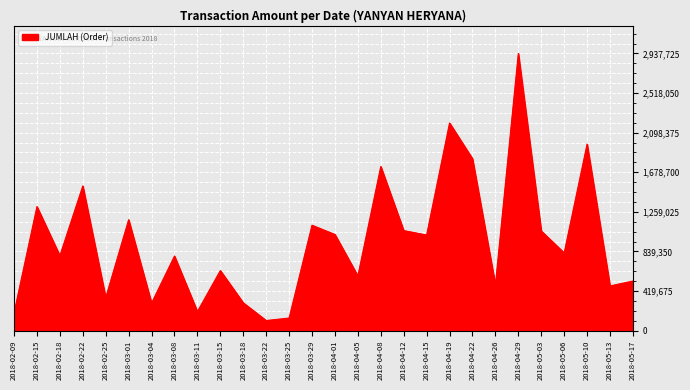

Between 2018-02-15 and 2018-03-08, which is larger?

2018-02-15